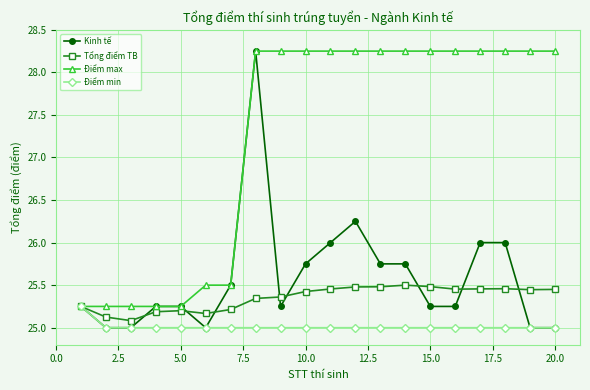

Which series has the widest spread of values?

Kinh tế